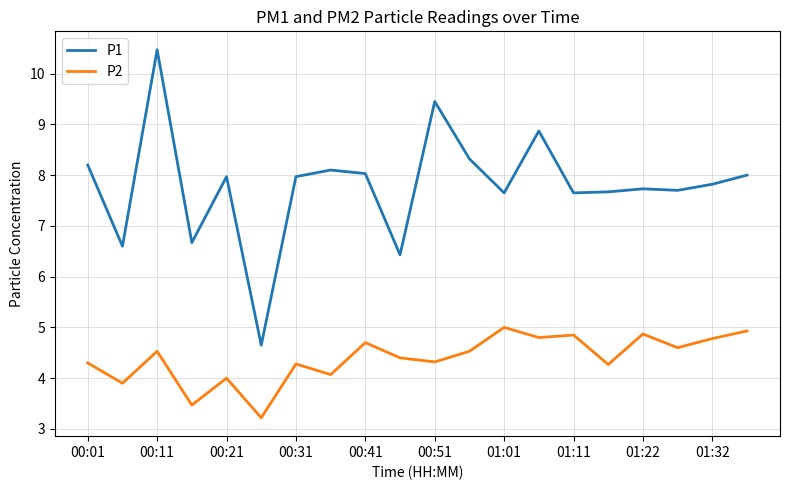

Does the chart display data point markers on the line(s)?

No